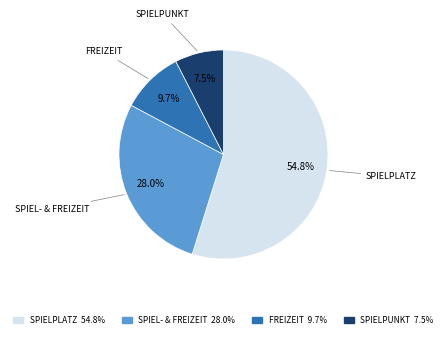

Which slice represents more than half of the pie?

SPIELPLATZ 54.8%